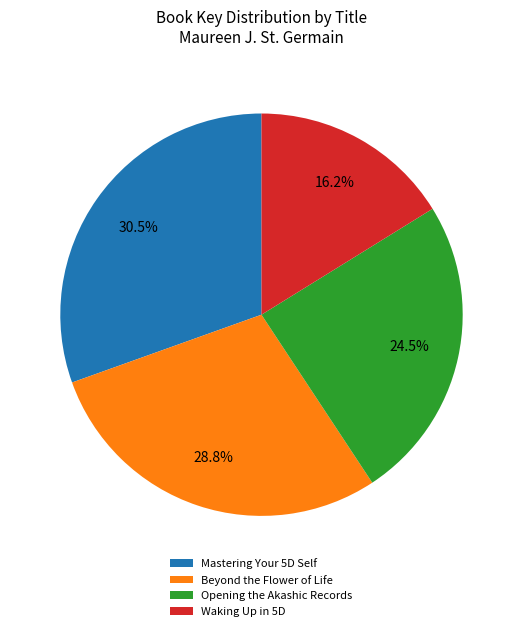

Which category has the smallest portion of the pie?

Waking Up in 5D